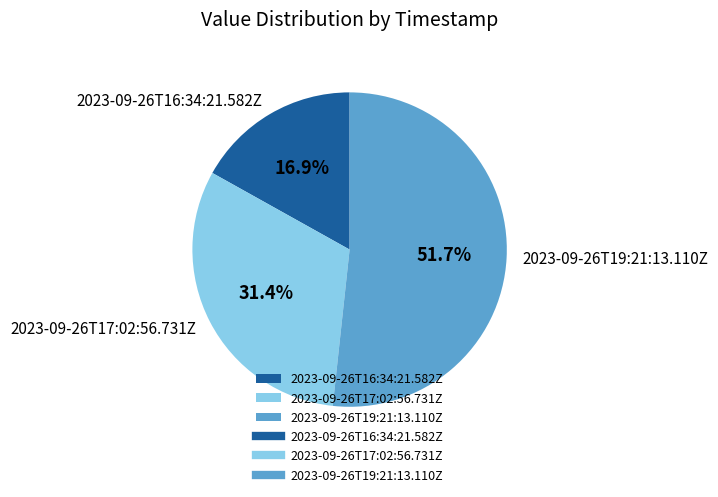

What is the largest slice in the pie chart?

2023-09-26T19:21:13.110Z